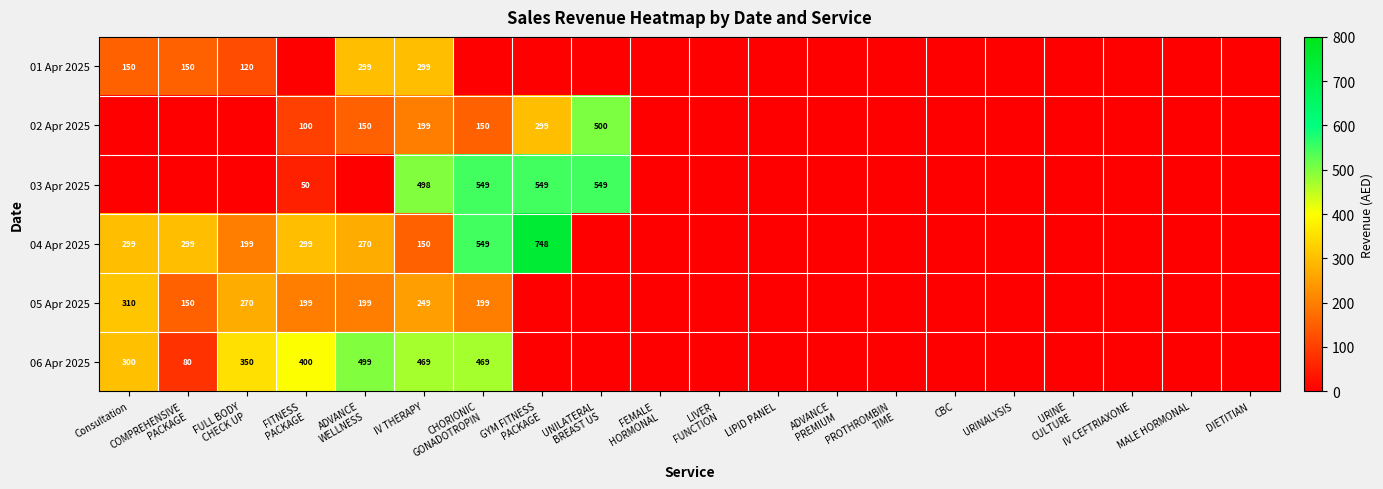

What is the spread (max minus min) of values at IV THERAPY?

348